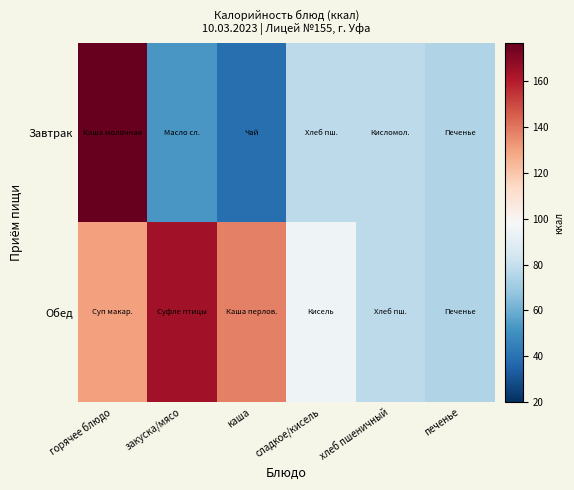

Rank the series at закуска/мясо from lowest to highest value.

Завтрак, Обед